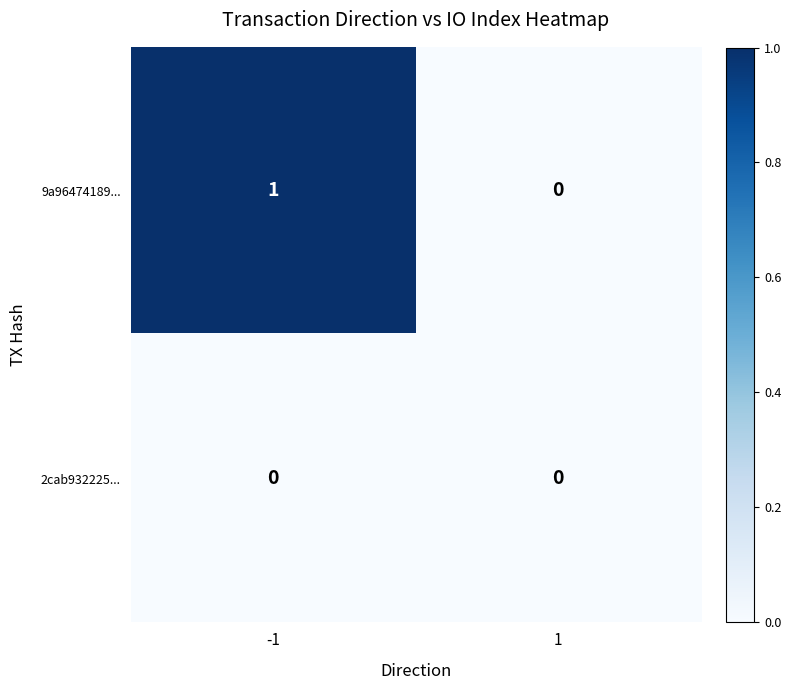

What is the total value across all series at -1?

1